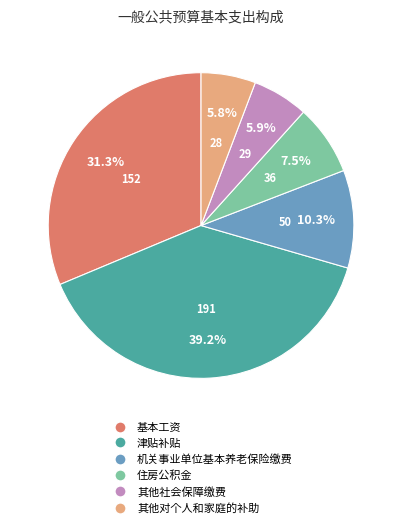

Which category has the biggest portion of the pie?

津贴补贴